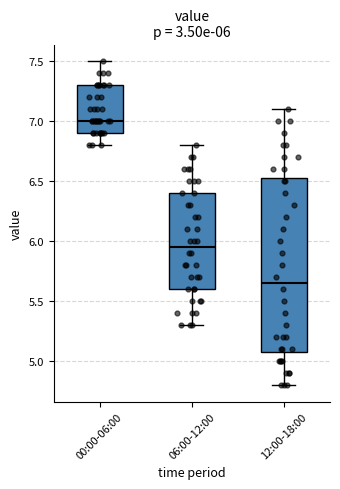

Comparing the boxes themselves (not the whiskers), which one is the tallest?

12:00-18:00